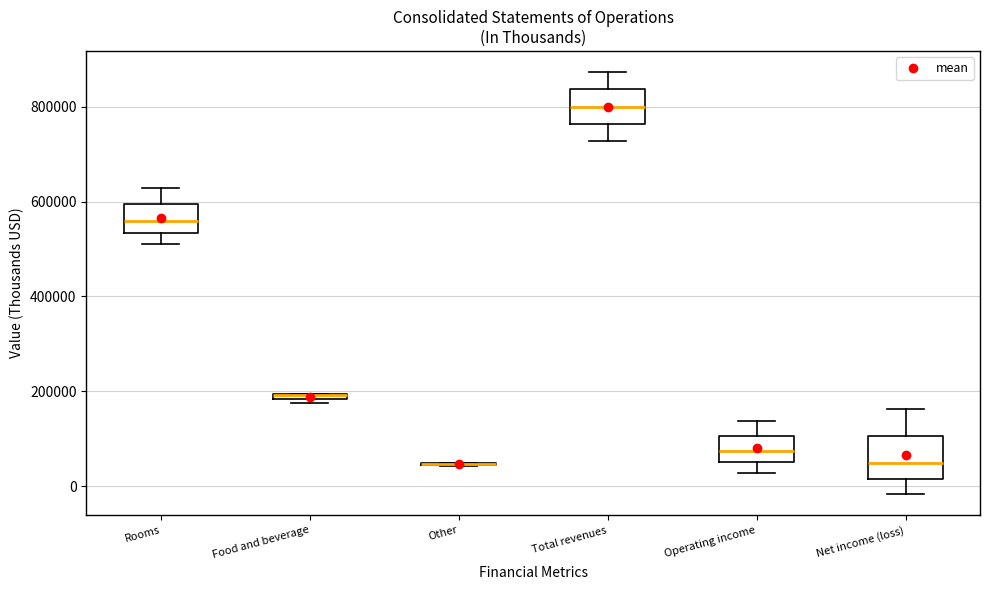

Where is the lower edge of the box for Net income (loss) on the y-axis? The values are not printed on the chart, so give them approximately, as read against the axis.

20000